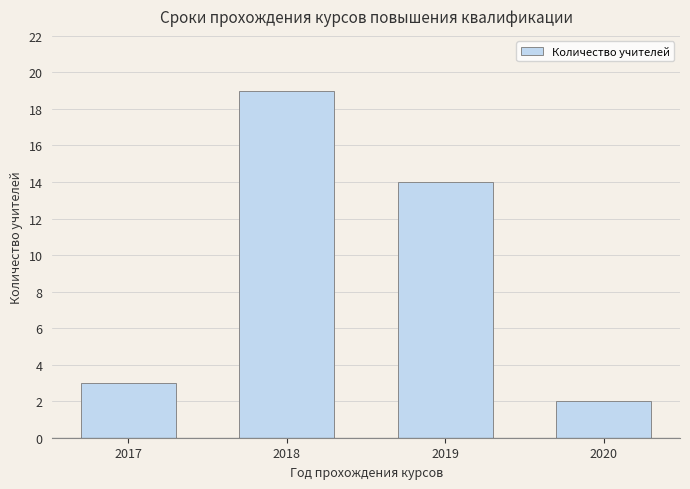

What is the value of the 4th bar from the left?

2